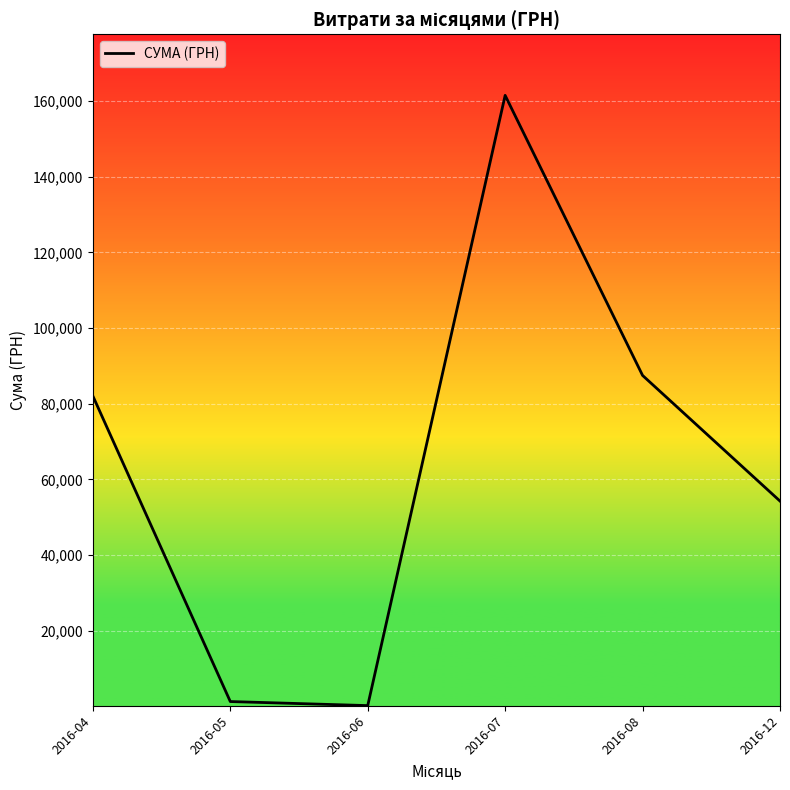

Where is the data nearest to the value 80846?

2016-04